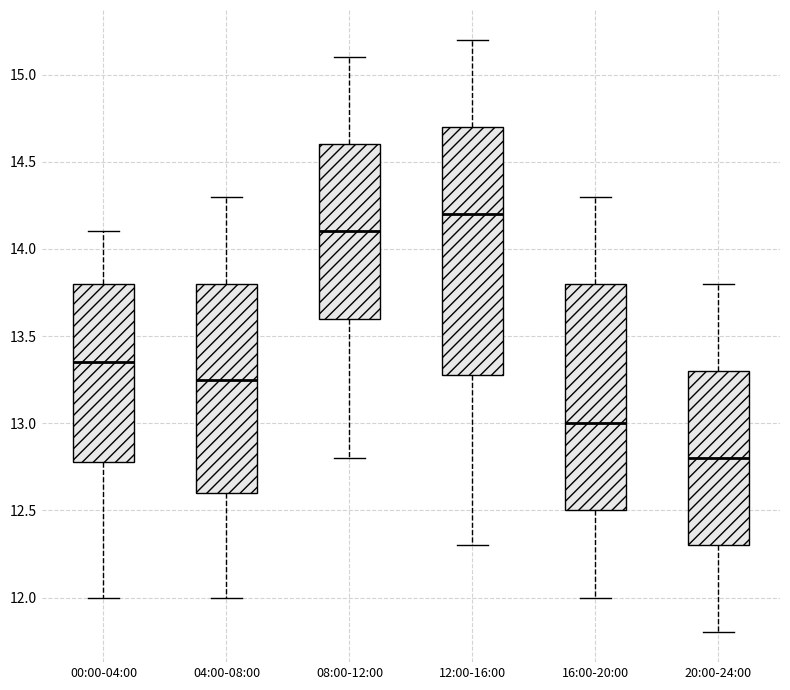

Where is the lower edge of the box for 12:00-16:00 on the y-axis? The values are not printed on the chart, so give them approximately, as read against the axis.

13.30